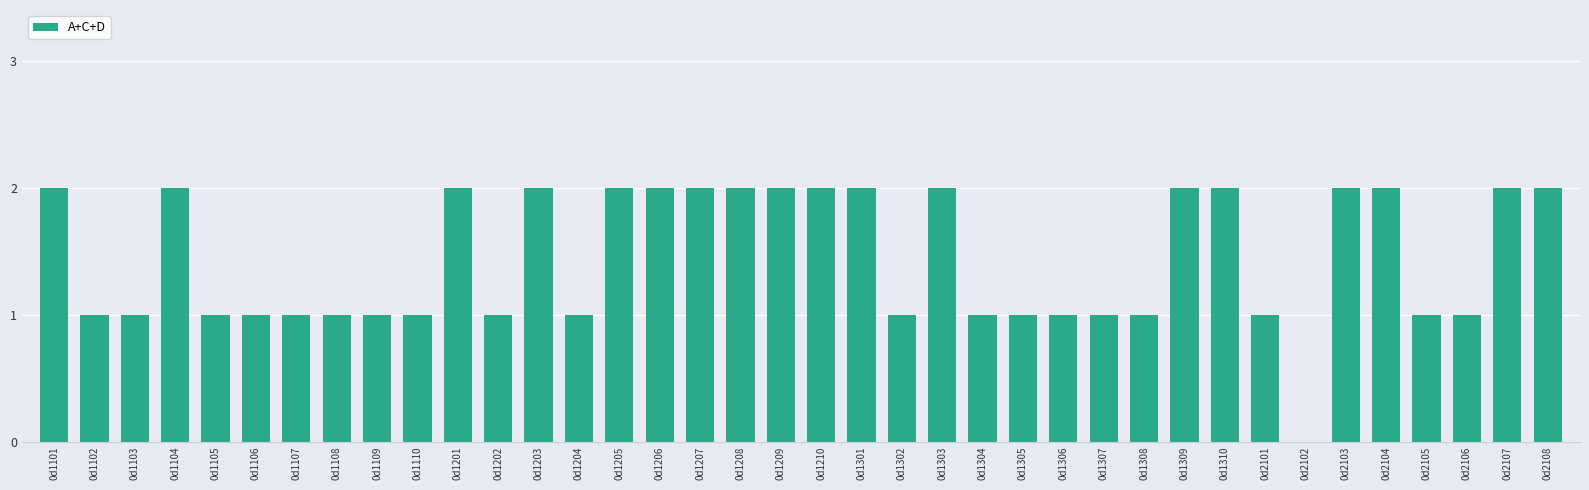

Reading left to right, list all the values displayed in this chart.

0d1101=2	0d1102=1	0d1103=1	0d1104=2	0d1105=1	0d1106=1	0d1107=1	0d1108=1	0d1109=1	0d1110=1	0d1201=2	0d1202=1	0d1203=2	0d1204=1	0d1205=2	0d1206=2	0d1207=2	0d1208=2	0d1209=2	0d1210=2	0d1301=2	0d1302=1	0d1303=2	0d1304=1	0d1305=1	0d1306=1	0d1307=1	0d1308=1	0d1309=2	0d1310=2	0d2101=1	0d2102=0	0d2103=2	0d2104=2	0d2105=1	0d2106=1	0d2107=2	0d2108=2